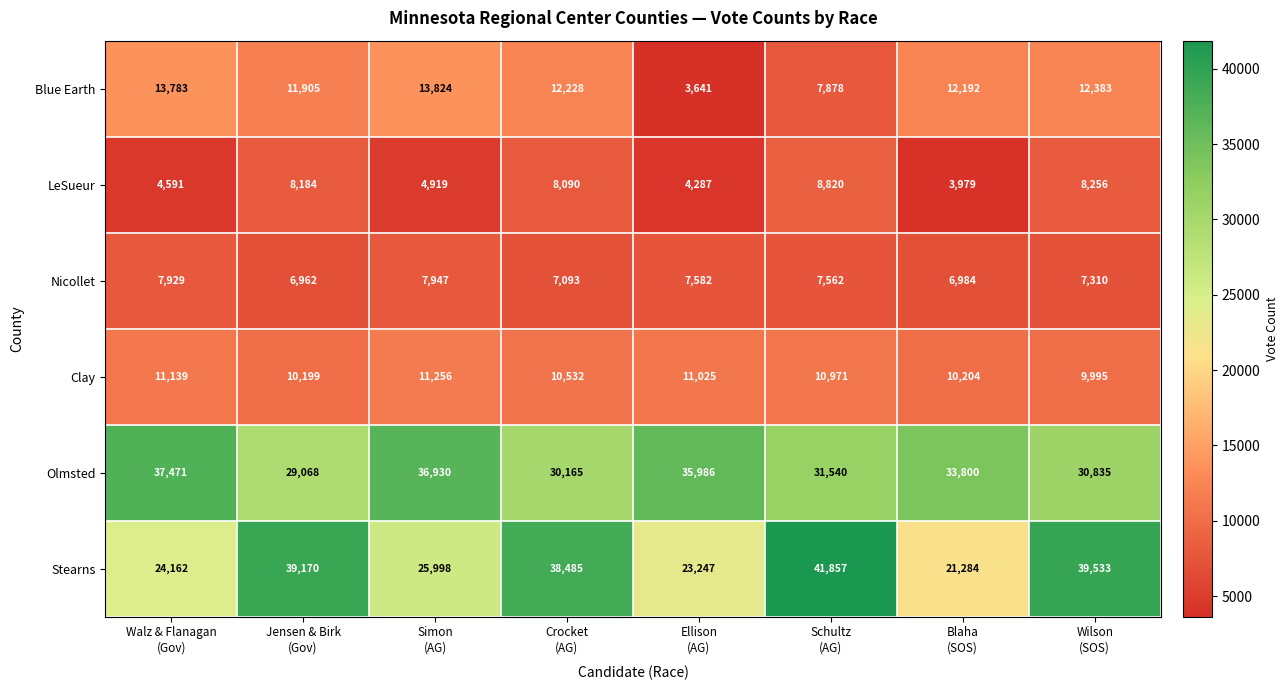

Which series has the largest total across all categories?

Olmsted